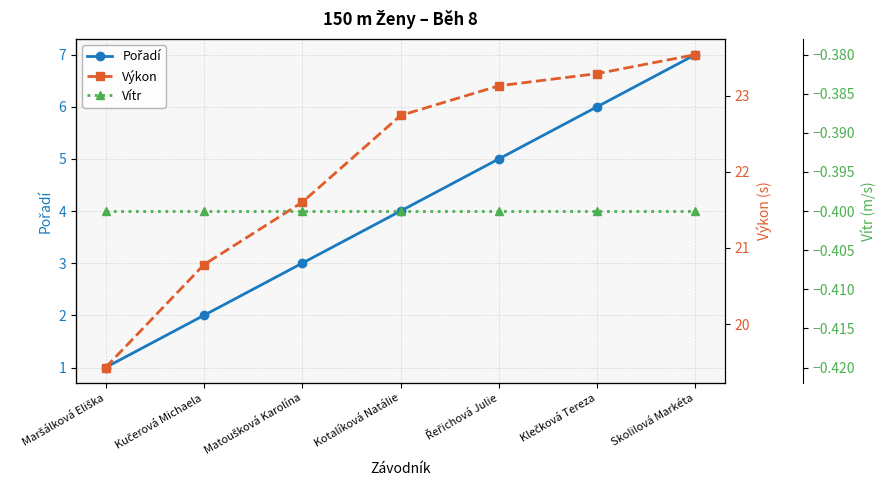

True or false: Pořadí and Výkon intersect in this chart.

False